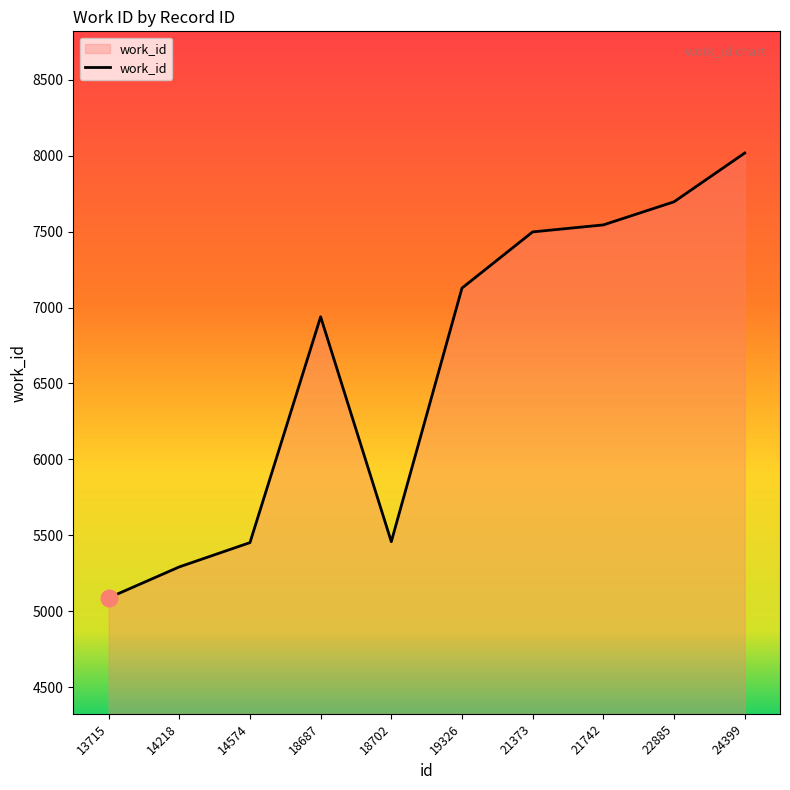

What is the average value?

6611